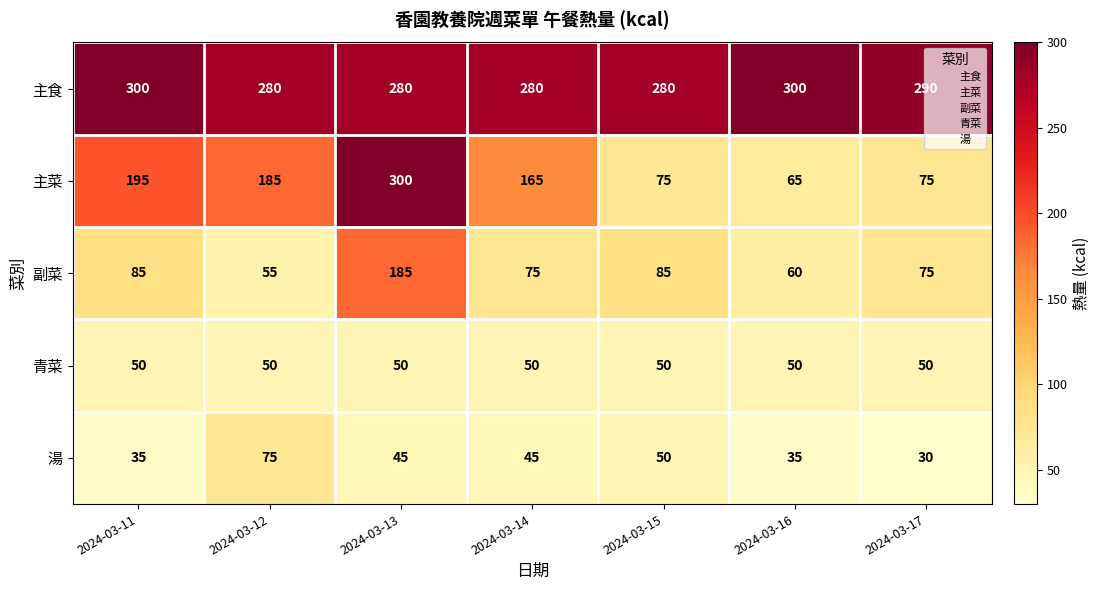

At which category does the chart reach its minimum across all series?

2024-03-17